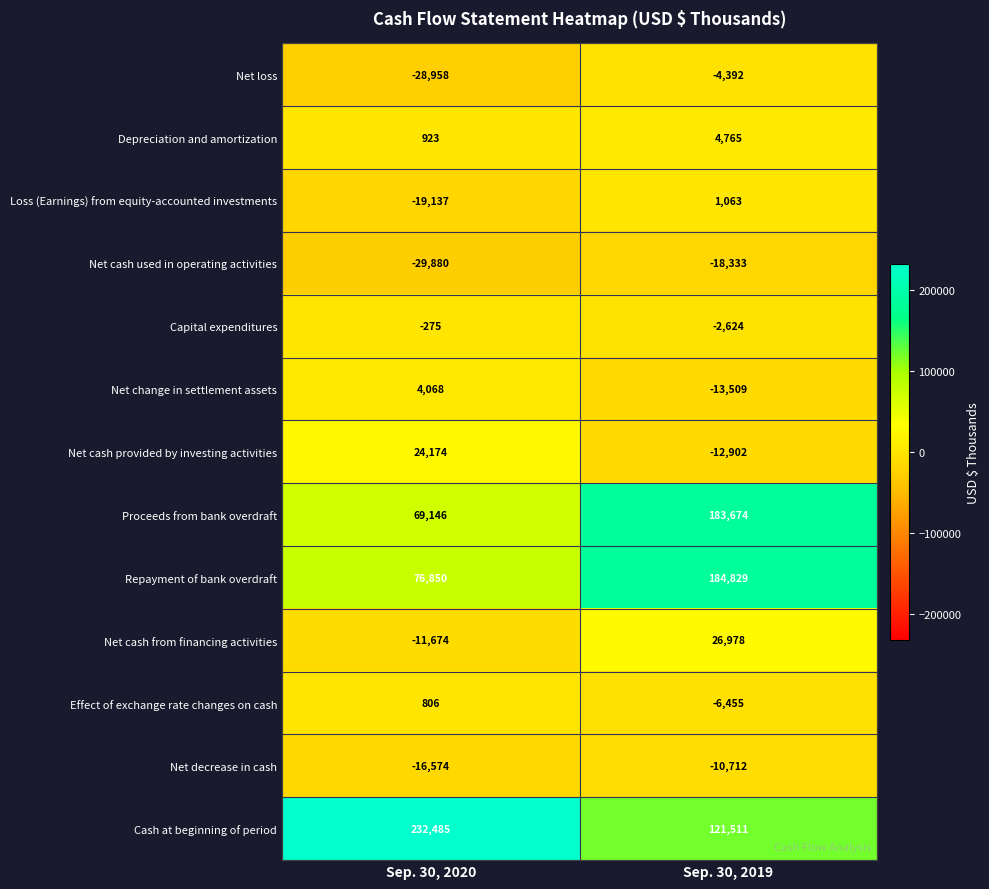

What is the smallest value displayed?

-29880